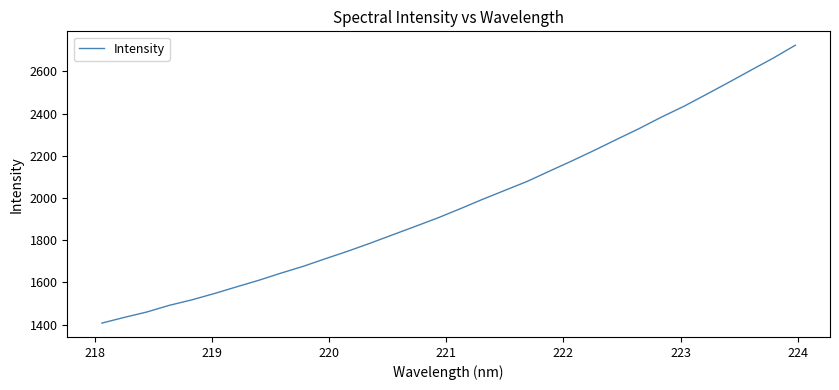

What is the greatest value displayed?

2724.3